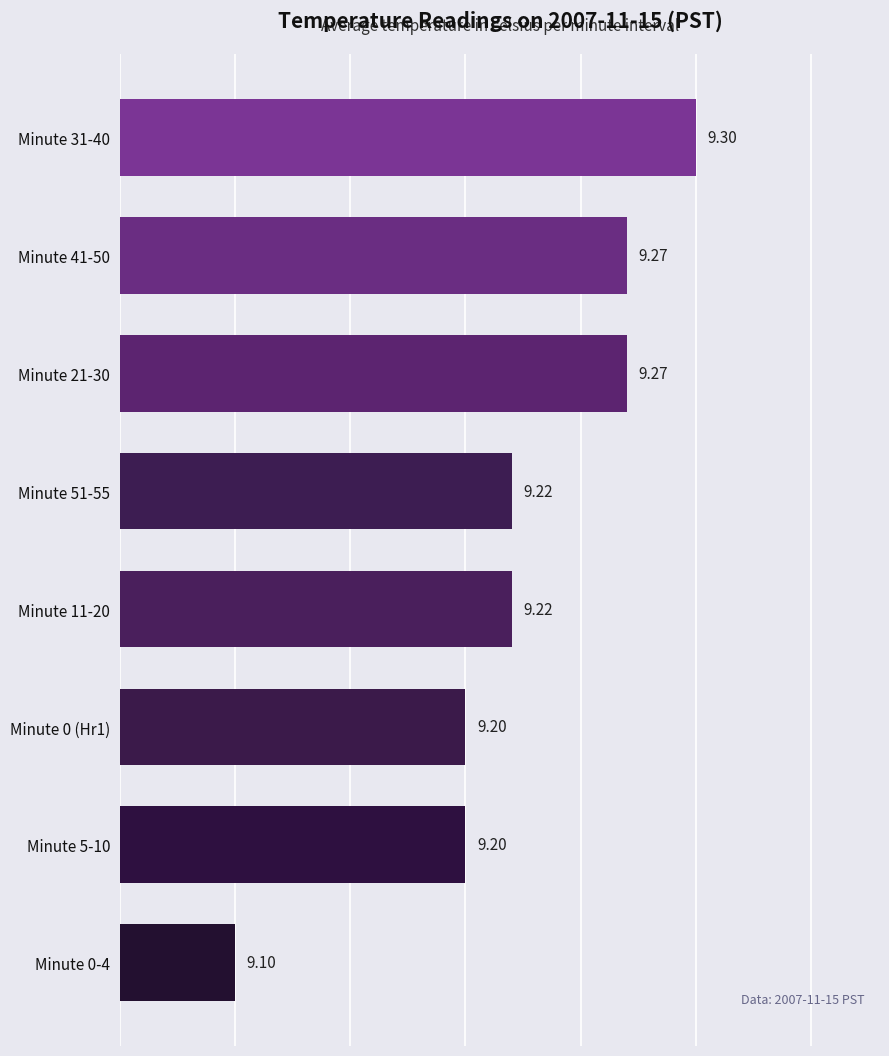

Between Minute 0-4 and Minute 51-55, which is larger?

Minute 51-55